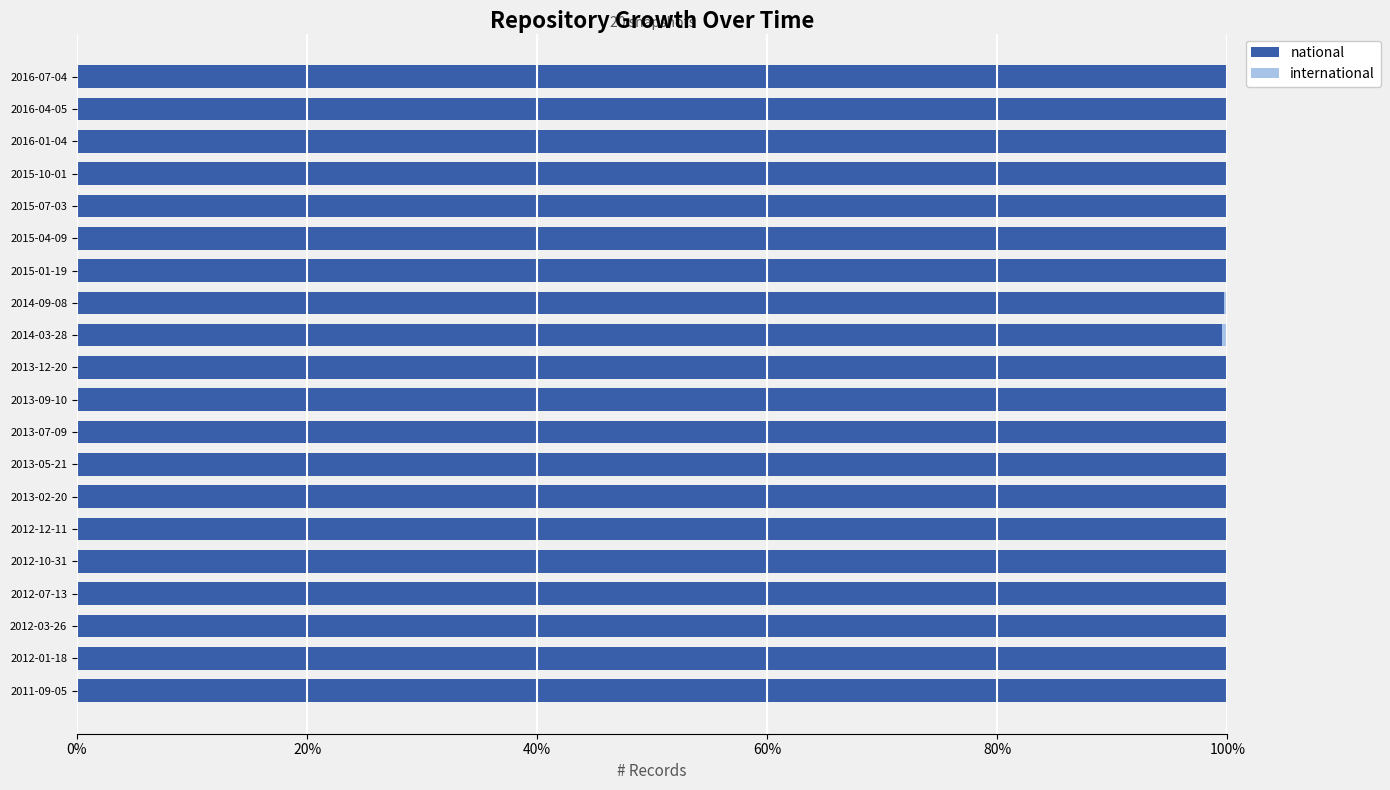

What is the total value across all series at 2012-12-11?

100.0